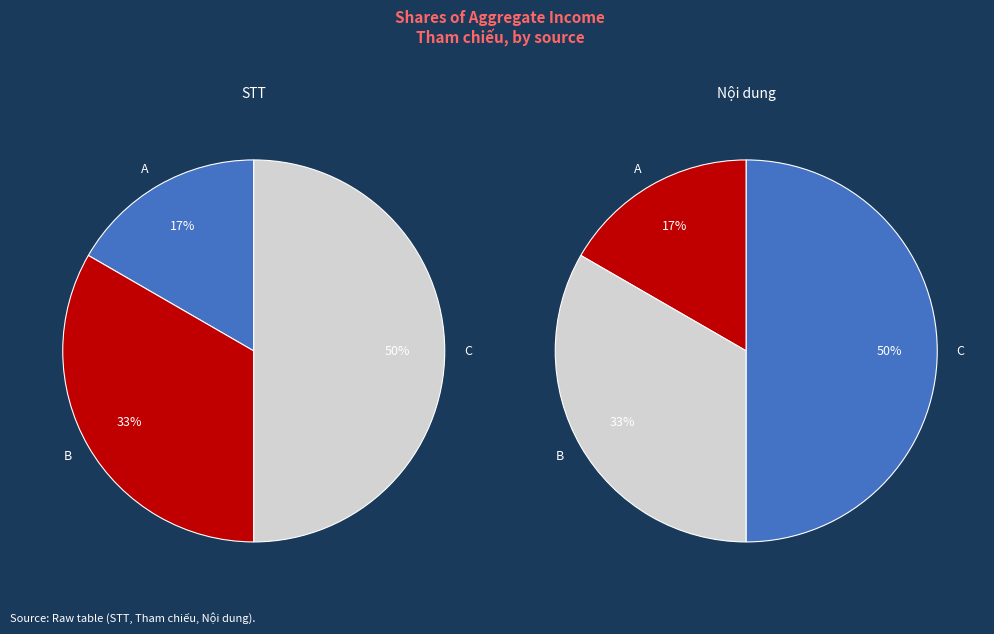

Which category has the smallest portion of the pie?

A